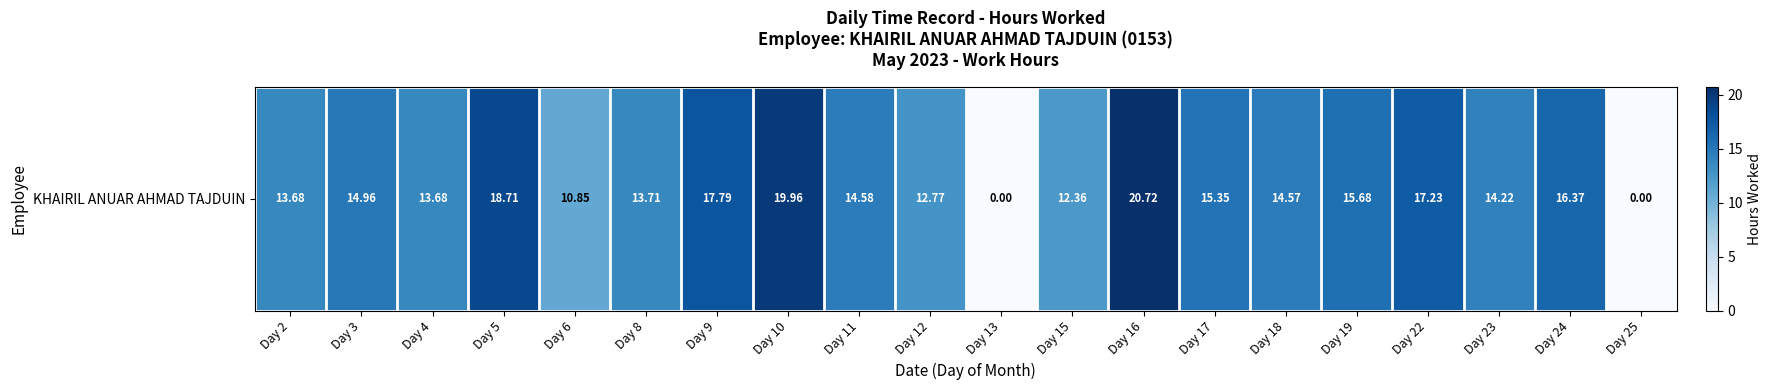

What is the difference between the values at Day 25 and Day 8?

13.7